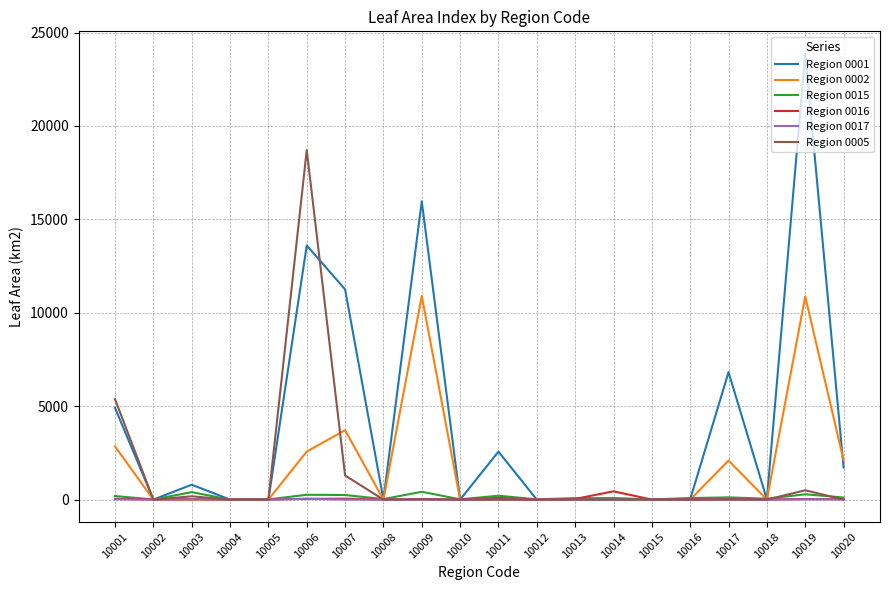

Which series has the largest total across all categories?

Region 0001